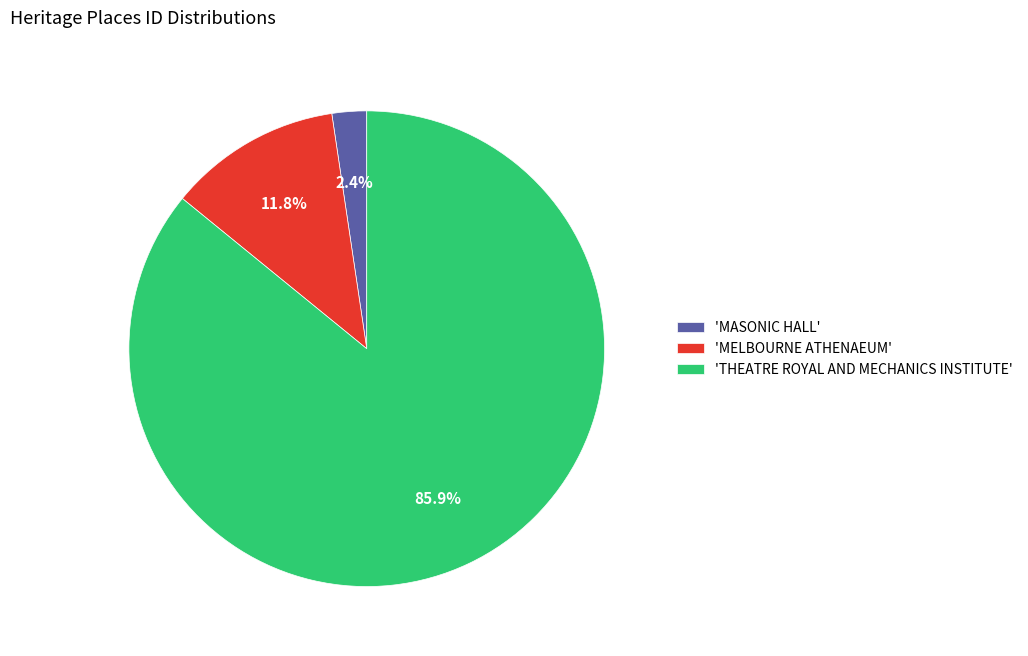

Combined, do 'MASONIC HALL' and 'THEATRE ROYAL AND MECHANICS INSTITUTE' account for over 50%?

Yes